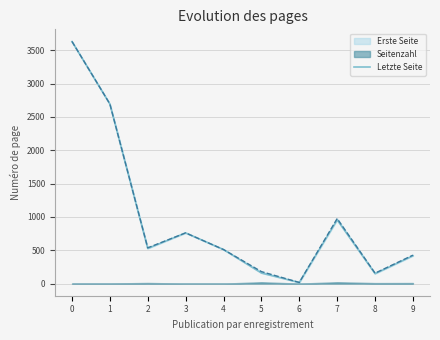

What is the smallest value displayed?

17